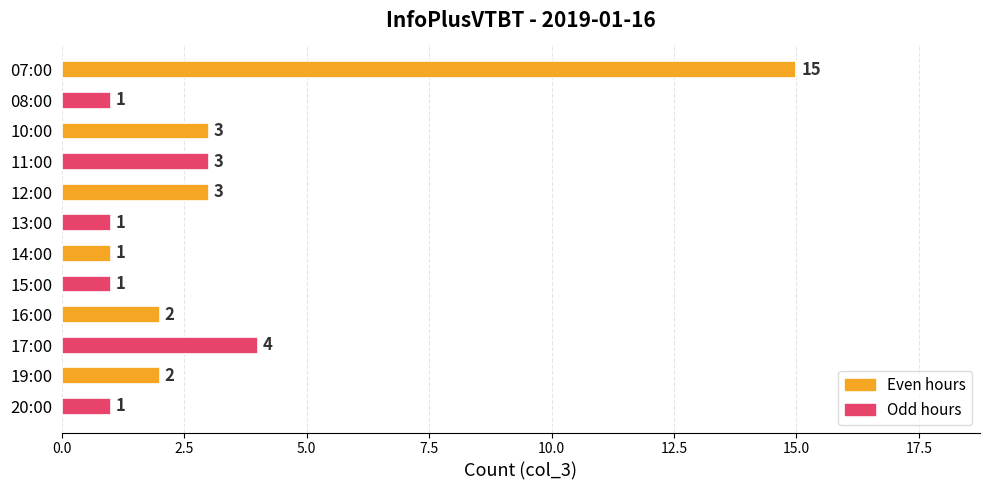

What is the greatest value displayed?

15